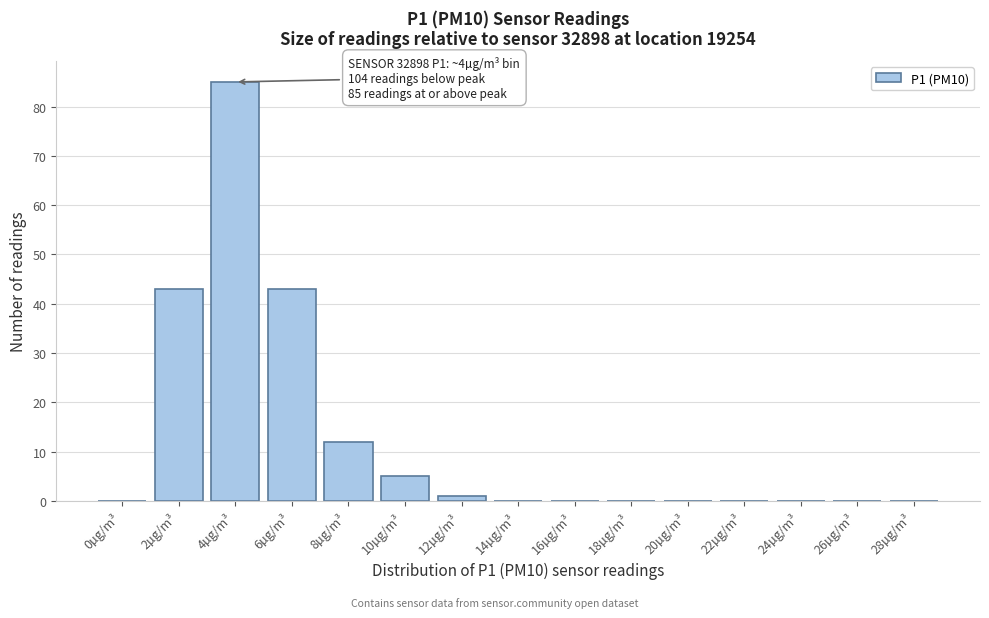

Reading right to left, transcribe all the data shown in this chart.

28µg/m³=0	26µg/m³=0	24µg/m³=0	22µg/m³=0	20µg/m³=0	18µg/m³=0	16µg/m³=0	14µg/m³=0	12µg/m³=1	10µg/m³=5	8µg/m³=12	6µg/m³=43	4µg/m³=85	2µg/m³=43	0µg/m³=0